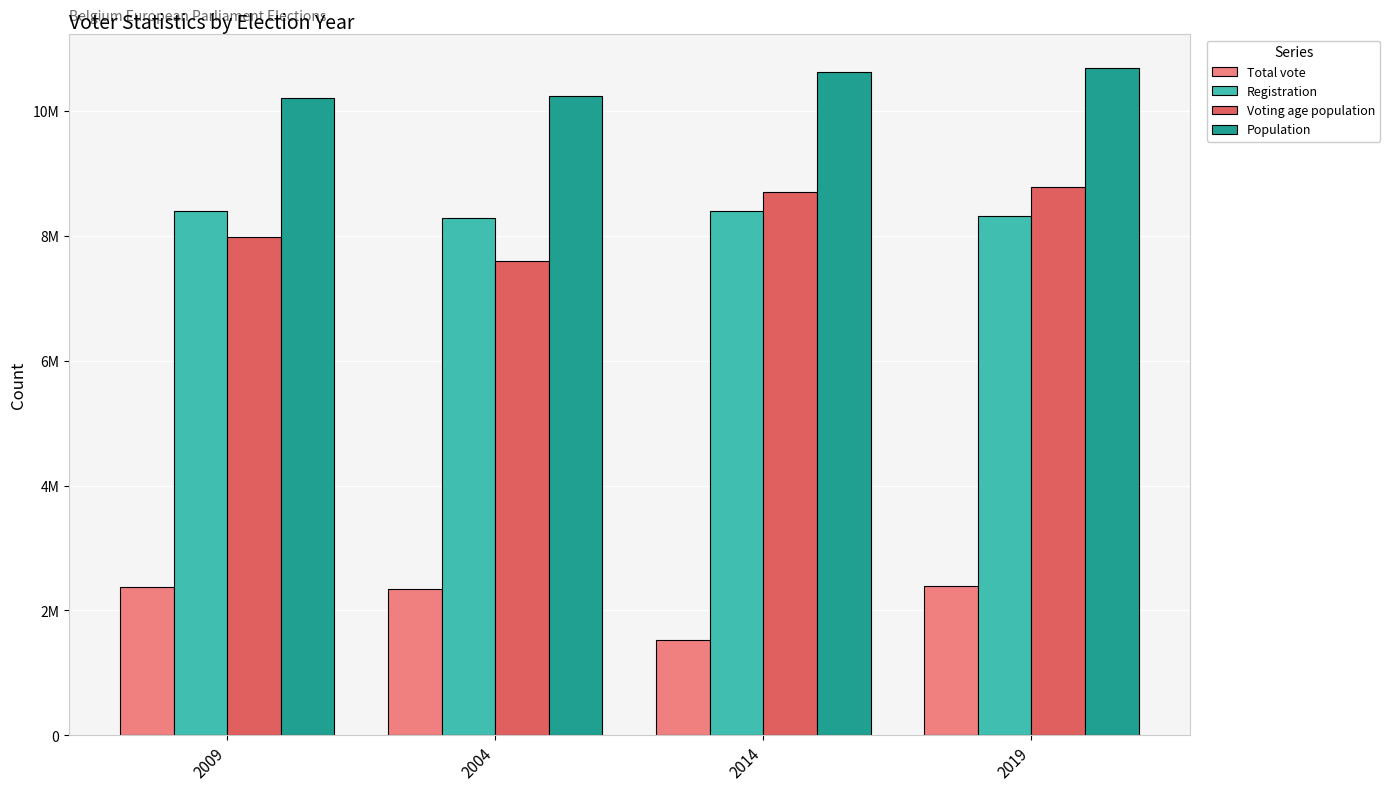

Does the chart contain stacked bars?

No